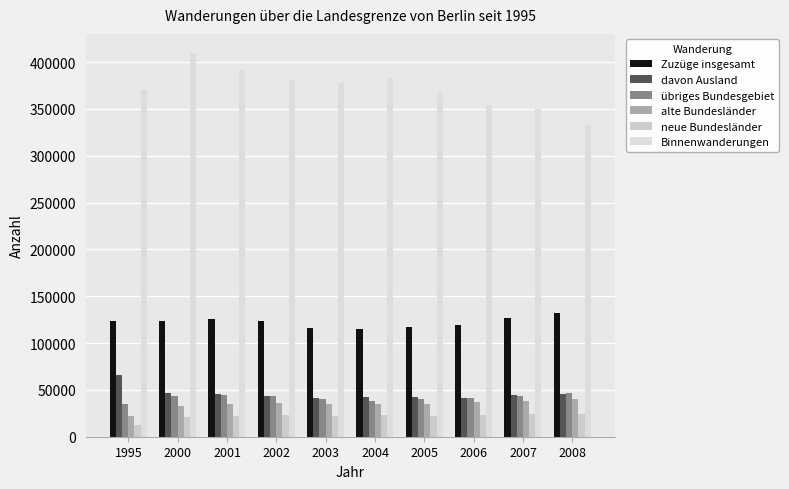

Rank the series at 2002 from lowest to highest value.

neue Bundesländer, alte Bundesländer, davon Ausland, übriges Bundesgebiet, Zuzüge insgesamt, Binnenwanderungen